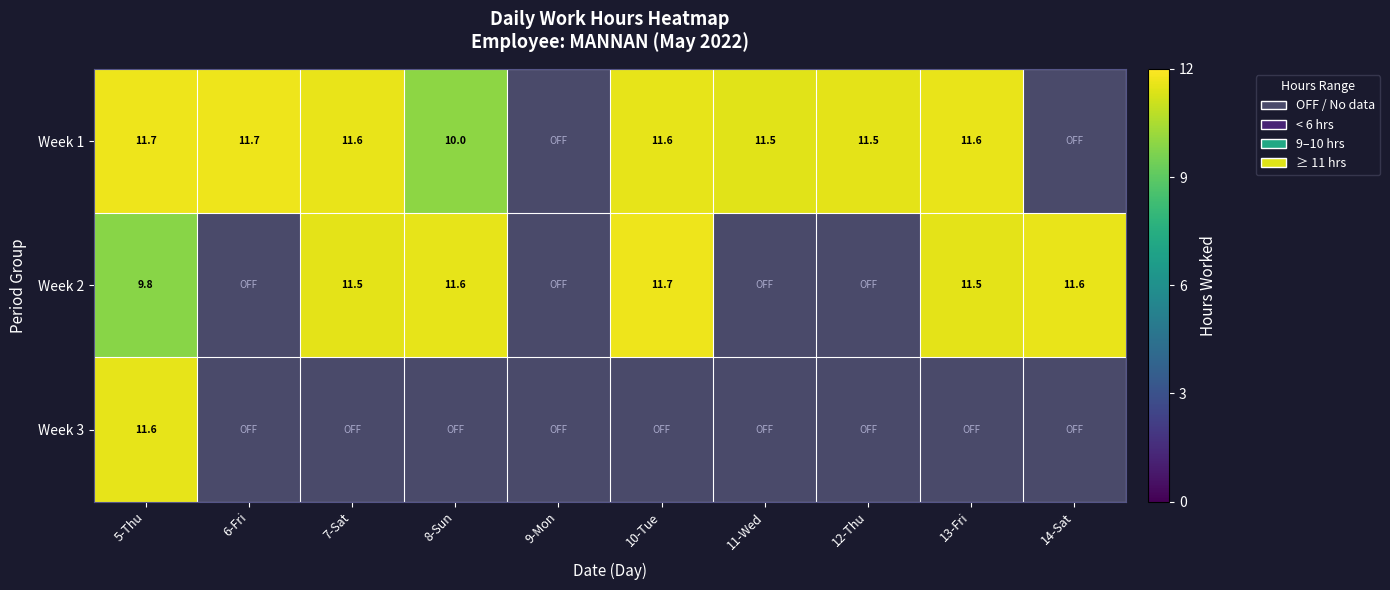

Rank the series by their maximum value, from lowest to highest.

Week 3, Week 1, Week 2